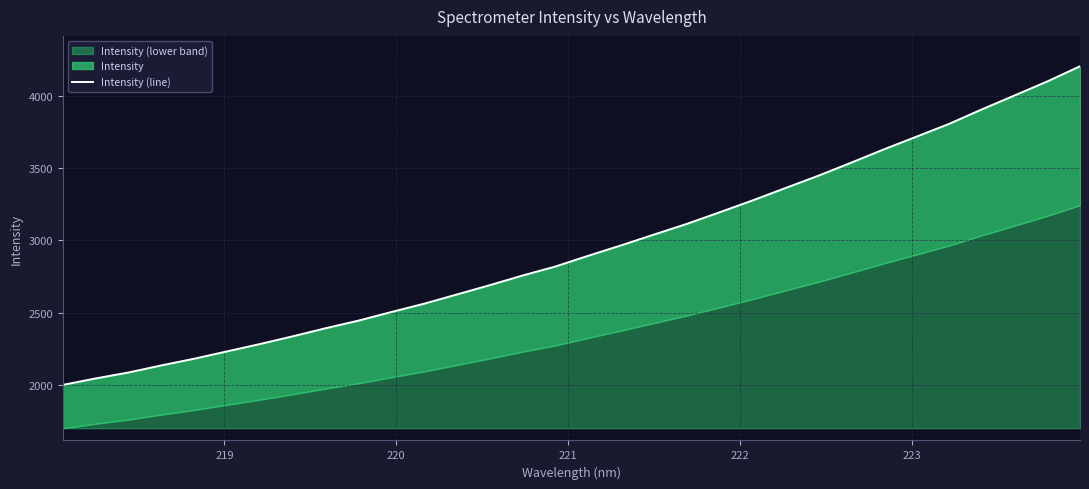

Is it true that the value at 223 is 550.2?

False